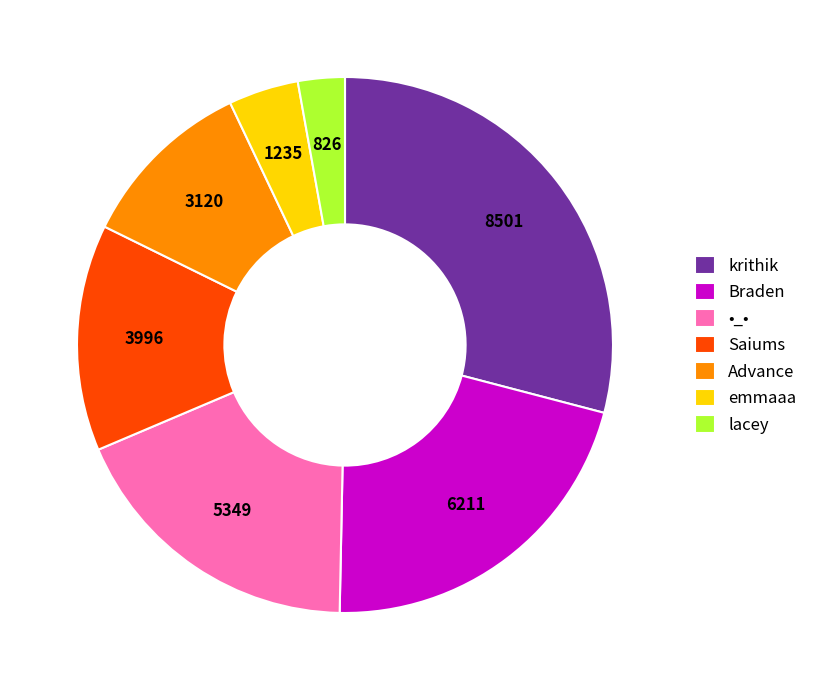

Rank the categories by value from highest to lowest.

krithik, Braden, •_•, Saiums, Advance, emmaaa, lacey